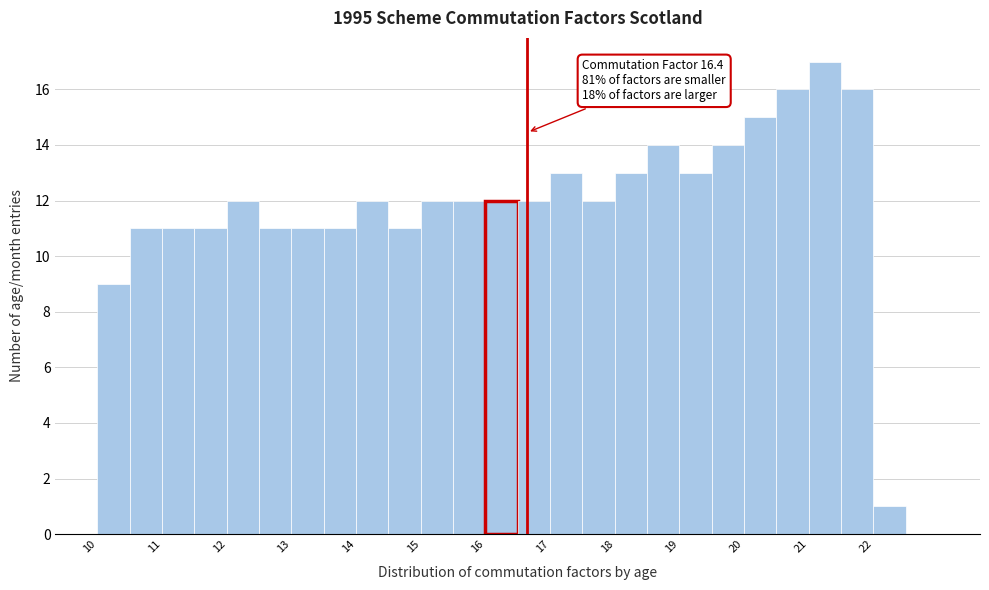

Which range on the x-axis has the tallest bar?

21.0 to 21.5